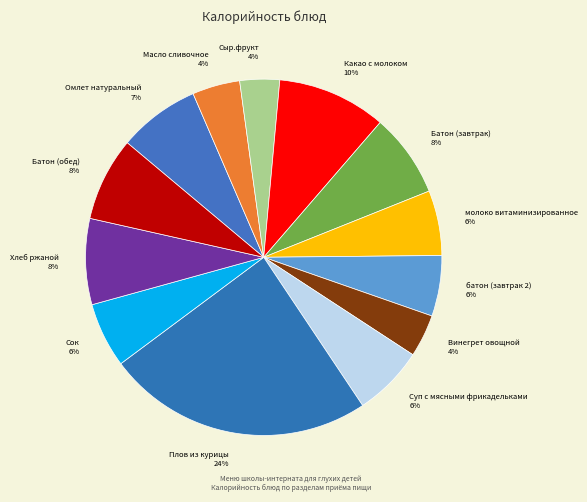

Which category has the biggest portion of the pie?

Плов из курицы